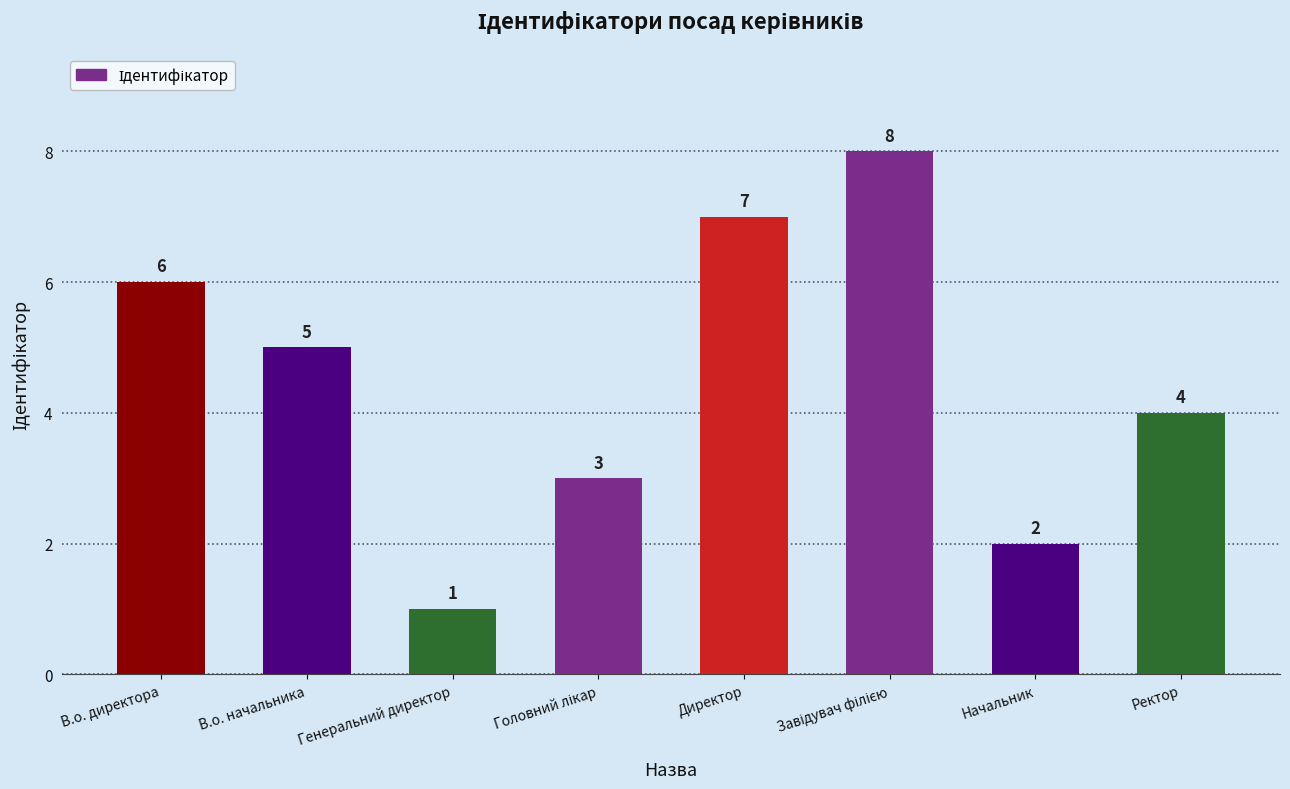

True or false: the data shows 4 at Ректор.

True